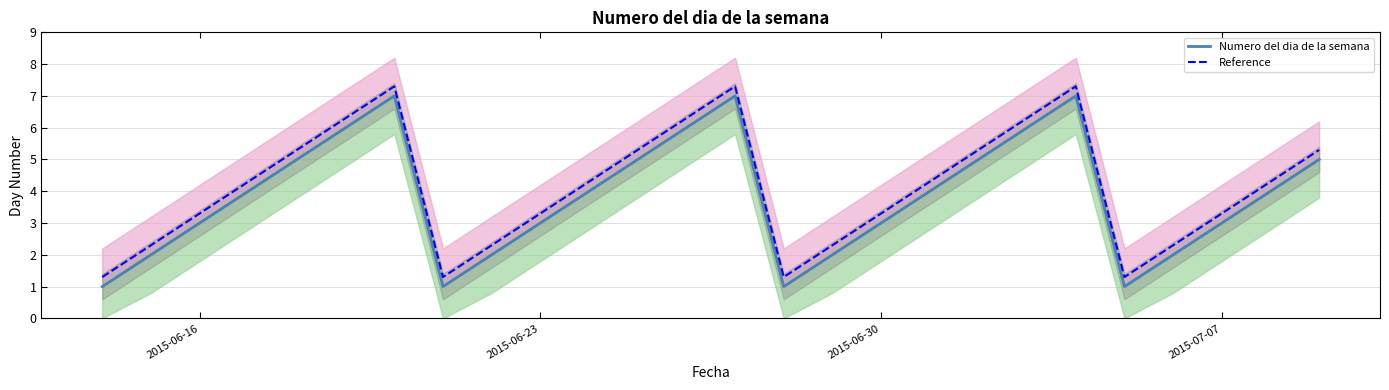

What is the minimum value for Reference?

1.3